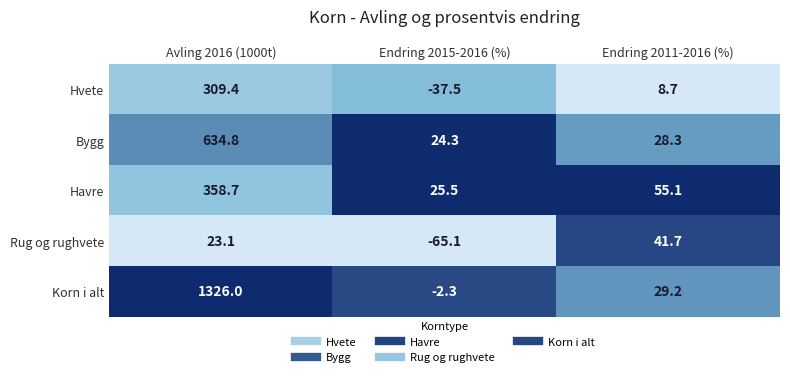

Where does the Hvete series first go above 8?

Avling 2016 (1000t)